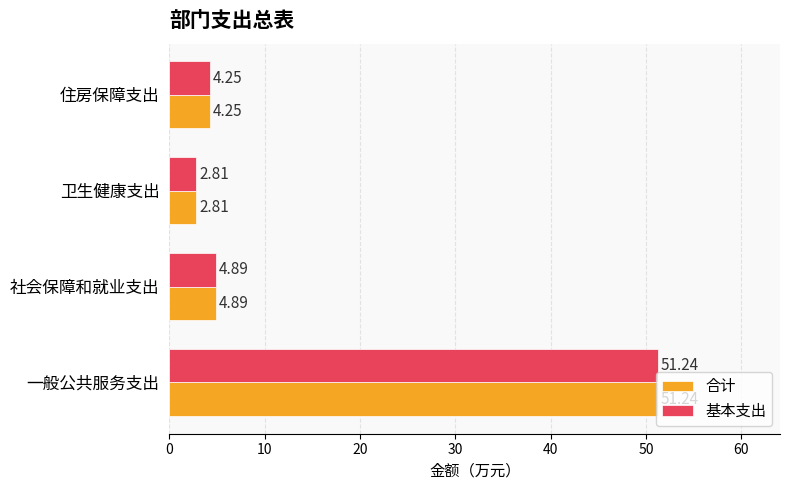

Count the number of data series in this chart.

2